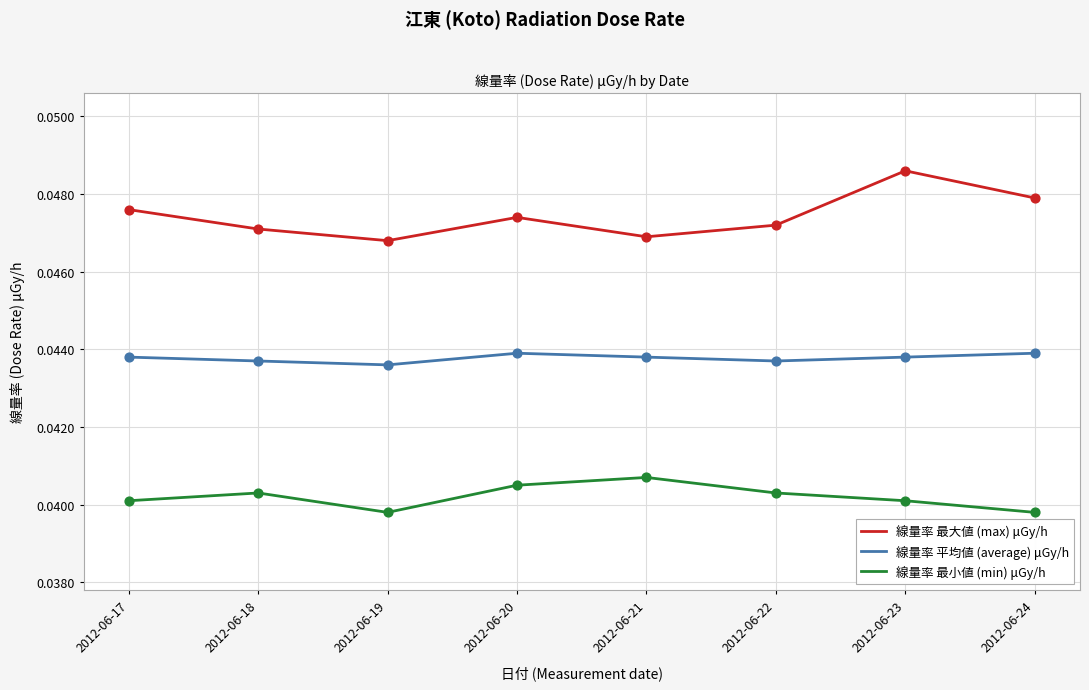

Which series has the largest range (max minus min)?

線量率 最大値 (max) μGy/h